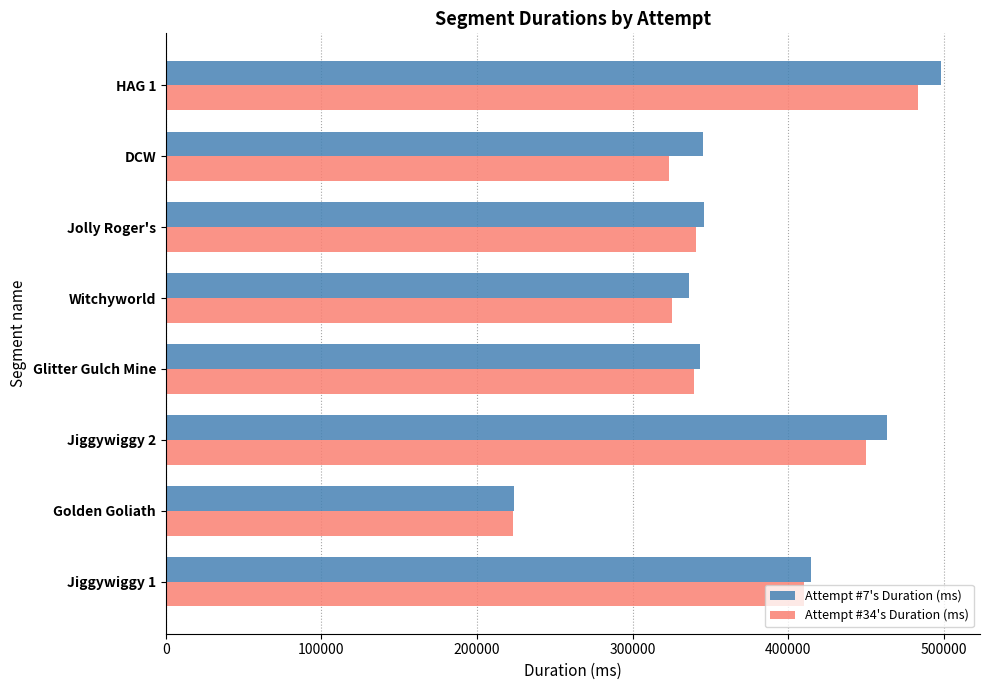

Which category has the highest value in the Attempt #34's Duration (ms) series?

HAG 1